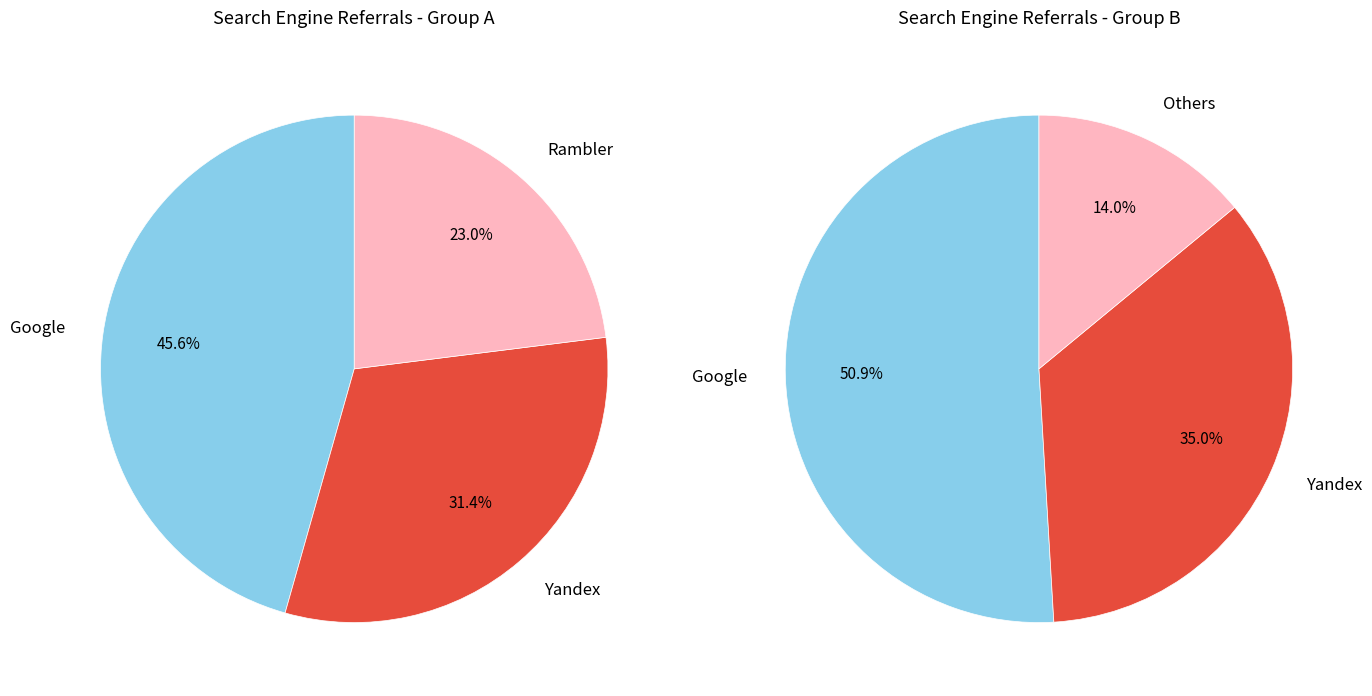

Does any single category account for the majority?

No